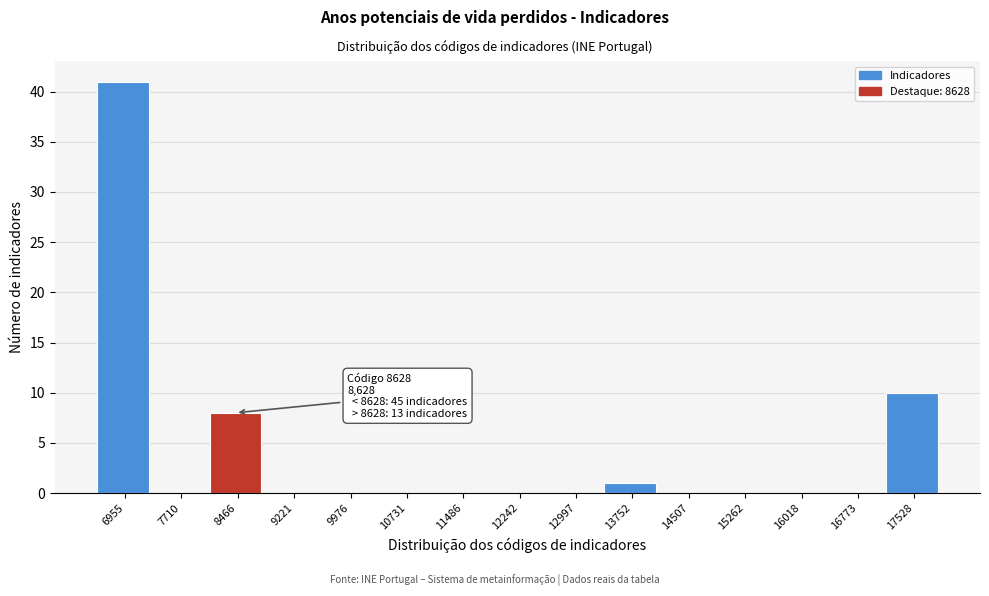

Which range on the x-axis has the tallest bar?

6600 to 7300